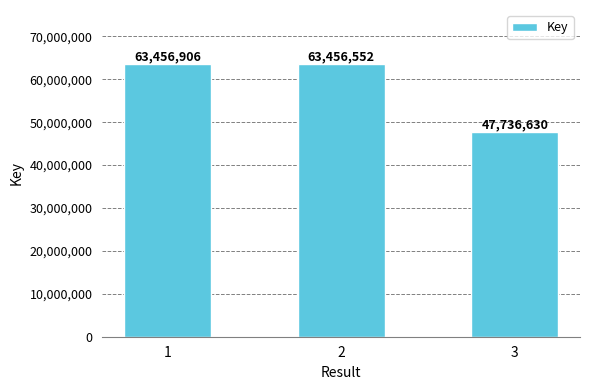

How many series are shown in this chart?

1